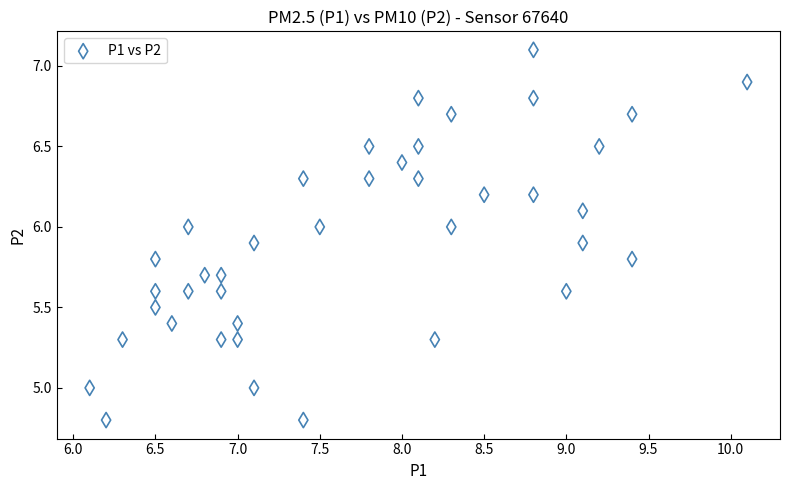

What is the range of X values (max minus min)?

4.0